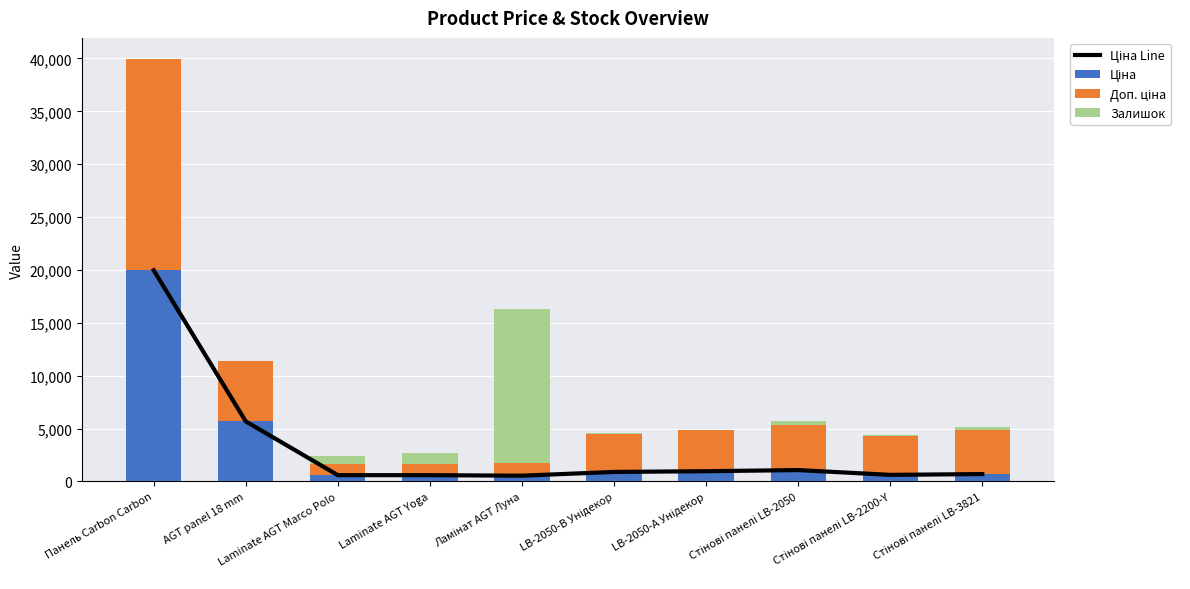

Reading left to right, list all the values displayed in this chart.

Ціна Line: Панель Carbon Carbon=19964.2	AGT panel 18 mm=5673.8	Laminate AGT Marco Polo=589.9	Laminate AGT Yoga=589.9	Ламінат AGT Луна=539.0	LB-2050-В Унідекор=895.9	LB-2050-А Унідекор=963.5	Стінові панелі LB-2050=1069.8	Стінові панелі LB-2200-Y=617.0	Стінові панелі LB-3821=694.3
Ціна: Панель Carbon Carbon=19964.2	AGT panel 18 mm=5673.8	Laminate AGT Marco Polo=589.9	Laminate AGT Yoga=589.9	Ламінат AGT Луна=539.0	LB-2050-В Унідекор=895.9	LB-2050-А Унідекор=963.5	Стінові панелі LB-2050=1069.8	Стінові панелі LB-2200-Y=617.0	Стінові панелі LB-3821=694.3
Доп. ціна: Панель Carbon Carbon=19964.2	AGT panel 18 mm=5673.8	Laminate AGT Marco Polo=1081.7	Laminate AGT Yoga=1081.7	Ламінат AGT Луна=1235.4	LB-2050-В Унідекор=3583.6	LB-2050-А Унідекор=3854.0	Стінові панелі LB-2050=4279.1	Стінові панелі LB-2200-Y=3701.9	Стінові панелі LB-3821=4165.6
Залишок: Панель Carbon Carbon=18.0	AGT panel 18 mm=2.0	Laminate AGT Marco Polo=692.0	Laminate AGT Yoga=1007.0	Ламінат AGT Луна=14524.0	LB-2050-В Унідекор=91.0	LB-2050-А Унідекор=30.0	Стінові панелі LB-2050=374.0	Стінові панелі LB-2200-Y=86.0	Стінові панелі LB-3821=317.0